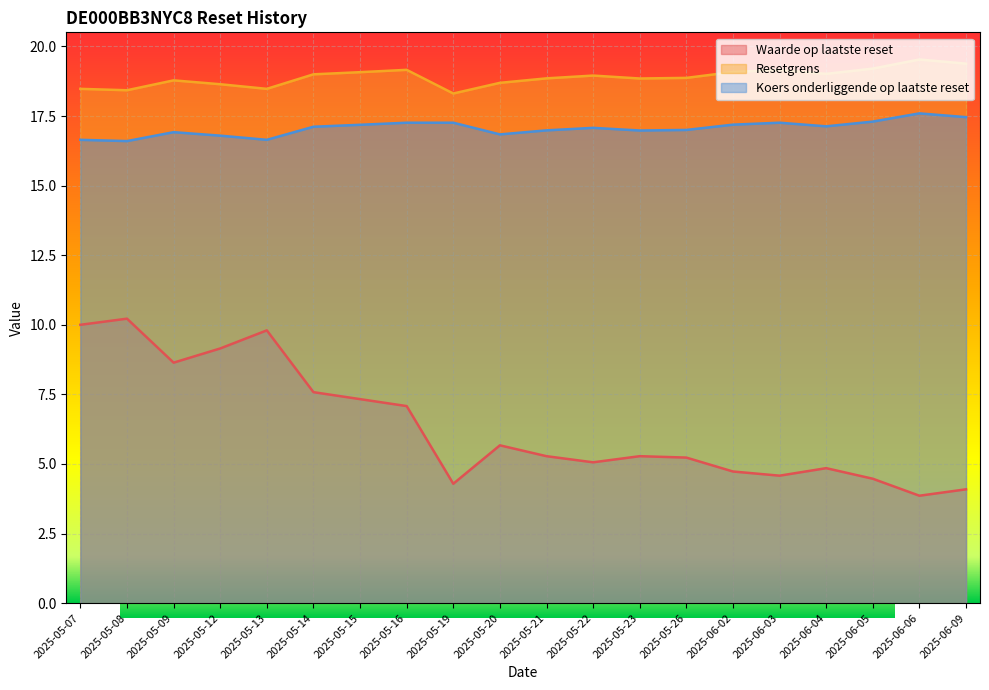

Which category has the lowest value in the Koers onderliggende op laatste reset series?

2025-05-08